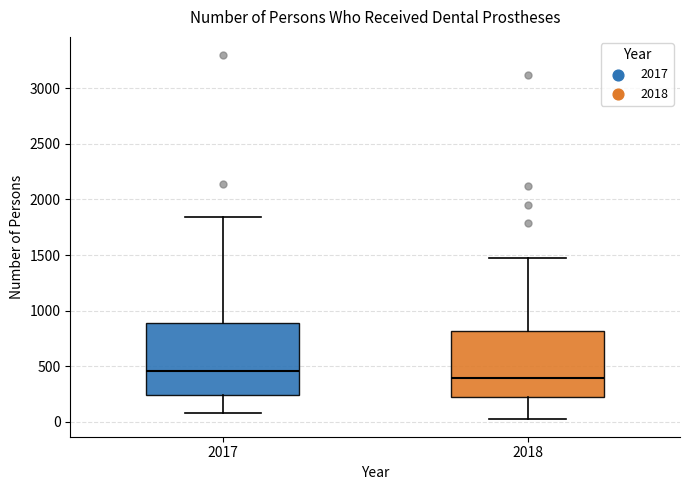

Which box has the highest median line?

2017